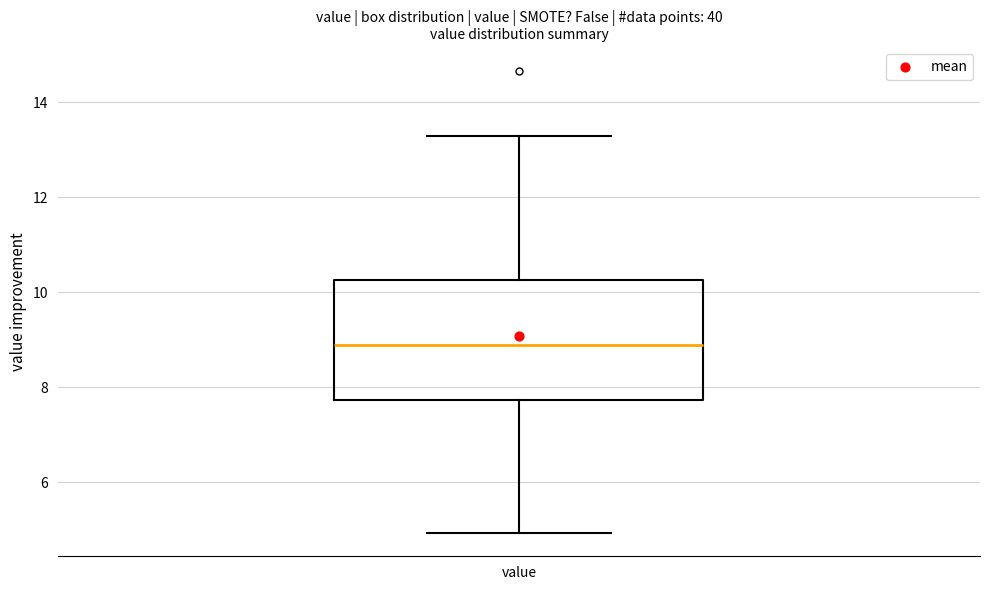

Where does the median line of the box for value sit on the y-axis? The values are not printed on the chart, so give them approximately, as read against the axis.

8.8